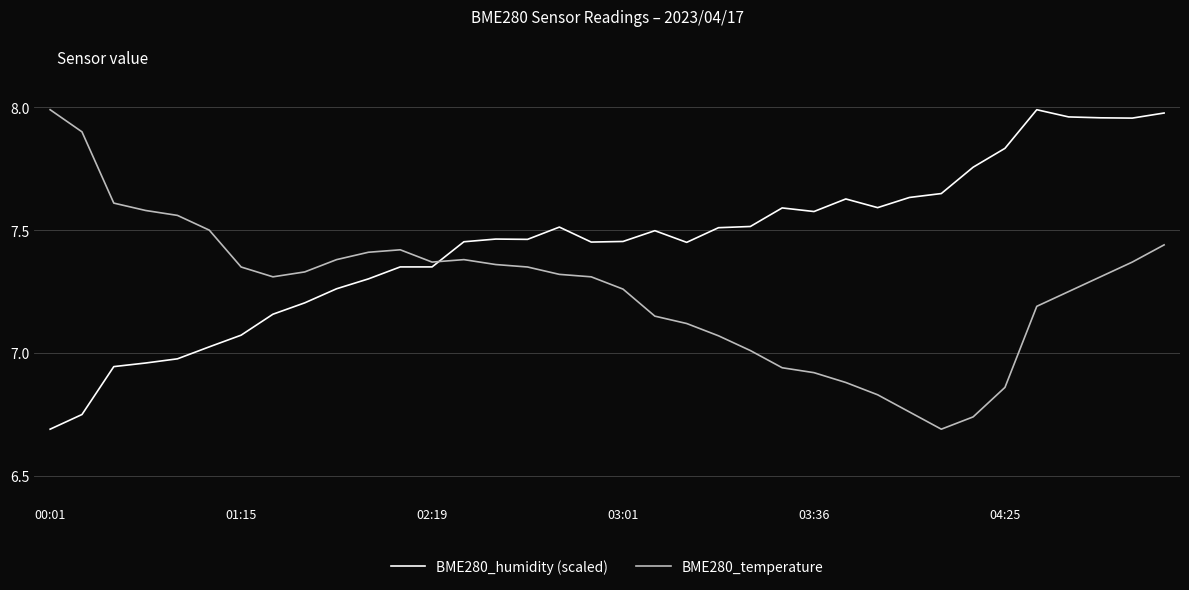

How many times do BME280_temperature and BME280_humidity (scaled) cross each other?

1